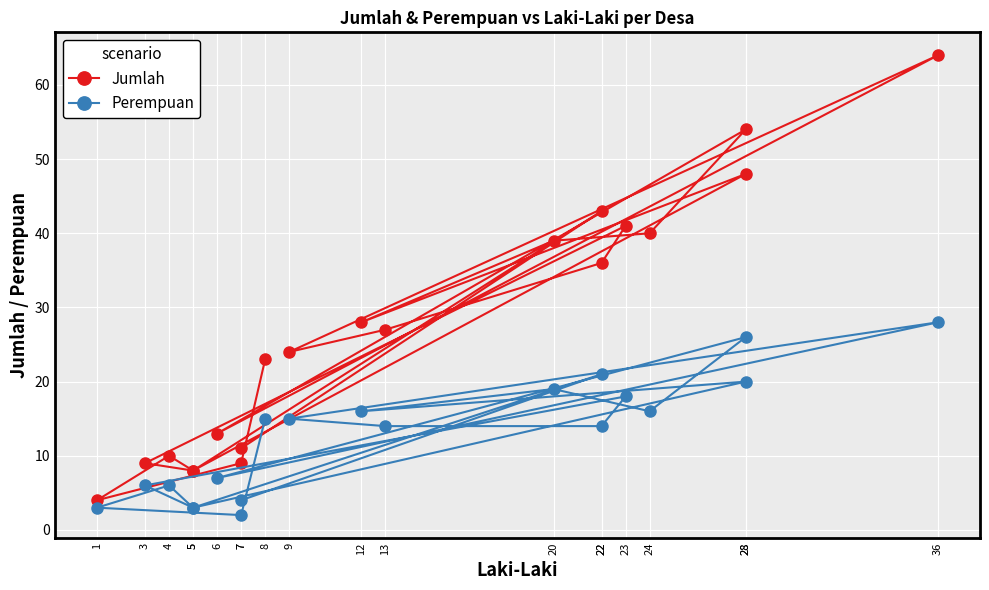

Where is the first local maximum for Jumlah?

22